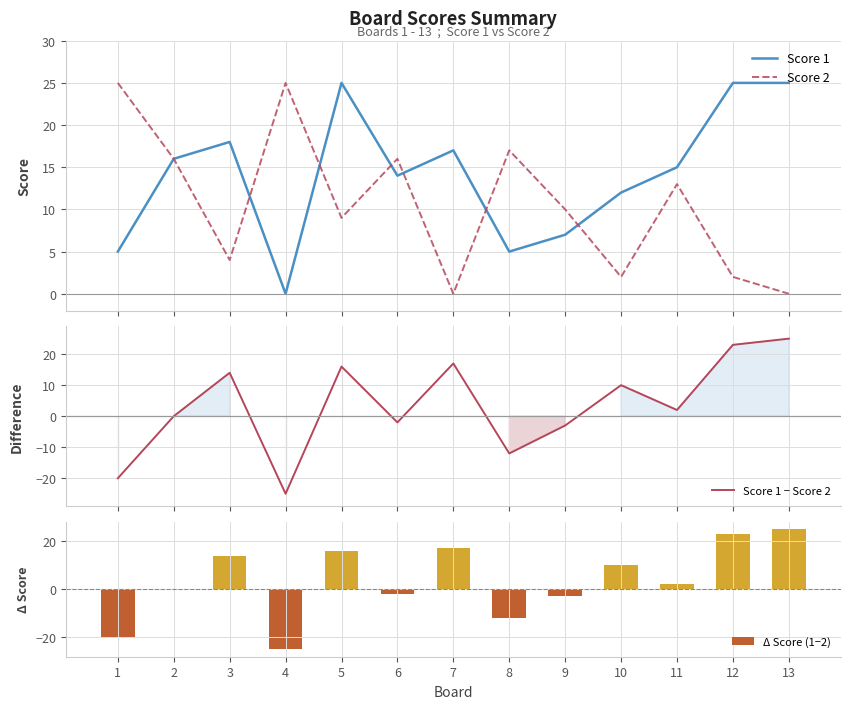

Which label corresponds to the largest value in the chart?

5